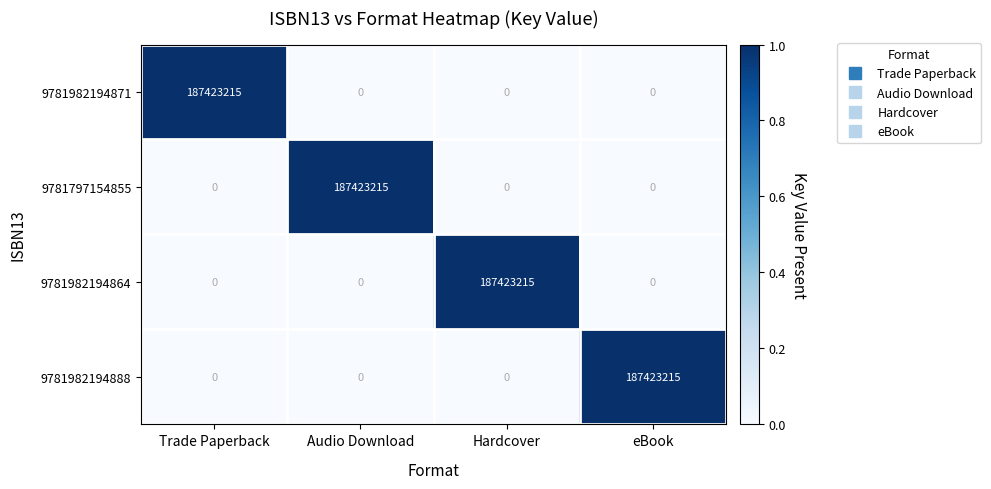

What is the spread (max minus min) of values at Audio Download?

187423215